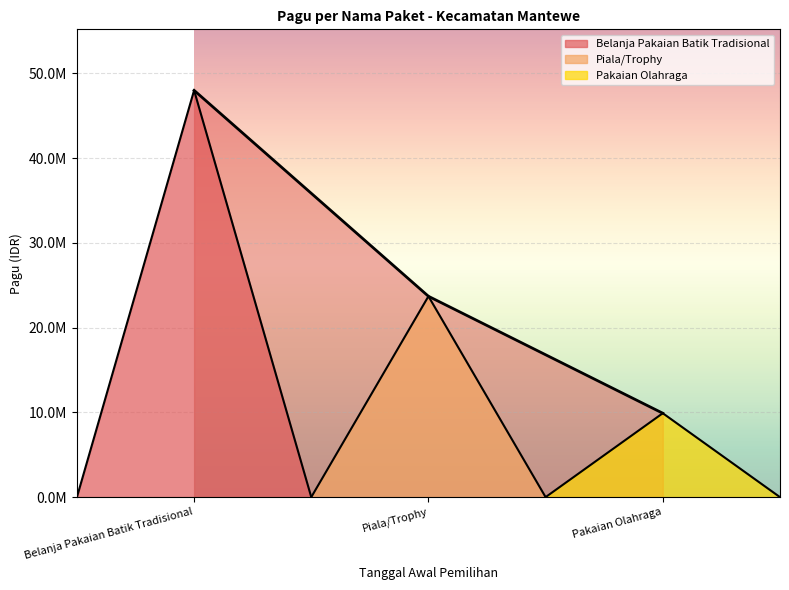

At which label is the value closest to 28950000?

Piala/Trophy